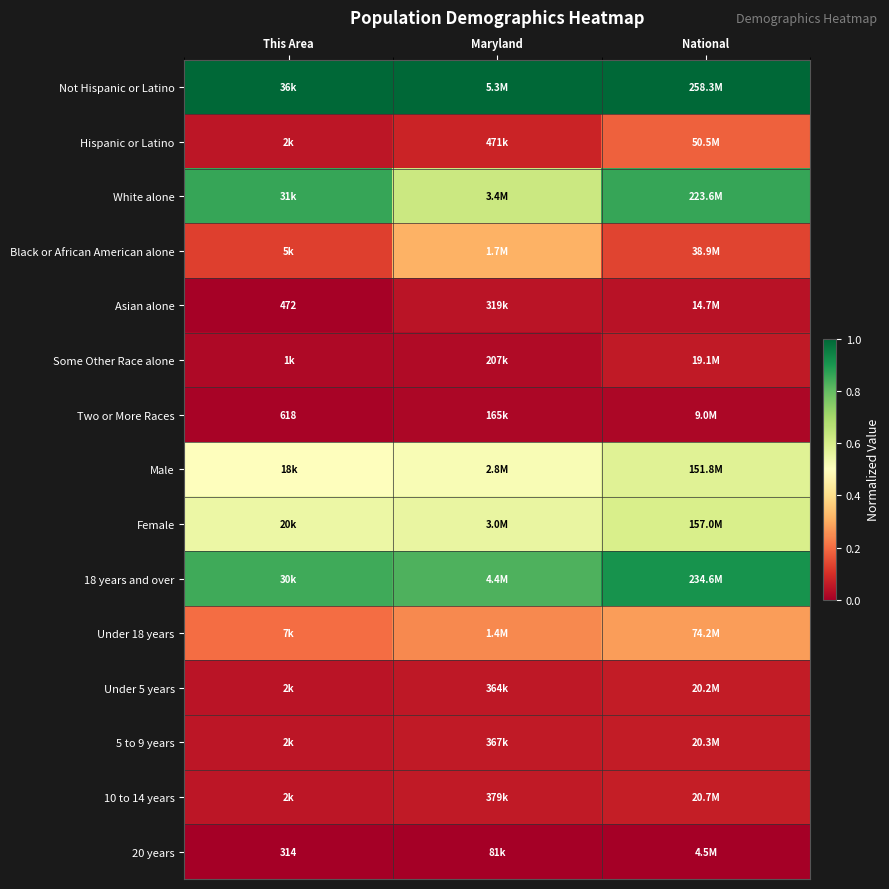

List the series in order of their peak value, lowest first.

20 years, Two or More Races, Asian alone, Some Other Race alone, Under 5 years, 5 to 9 years, 10 to 14 years, Hispanic or Latino, Under 18 years, Black or African American alone, Male, Female, White alone, 18 years and over, Not Hispanic or Latino